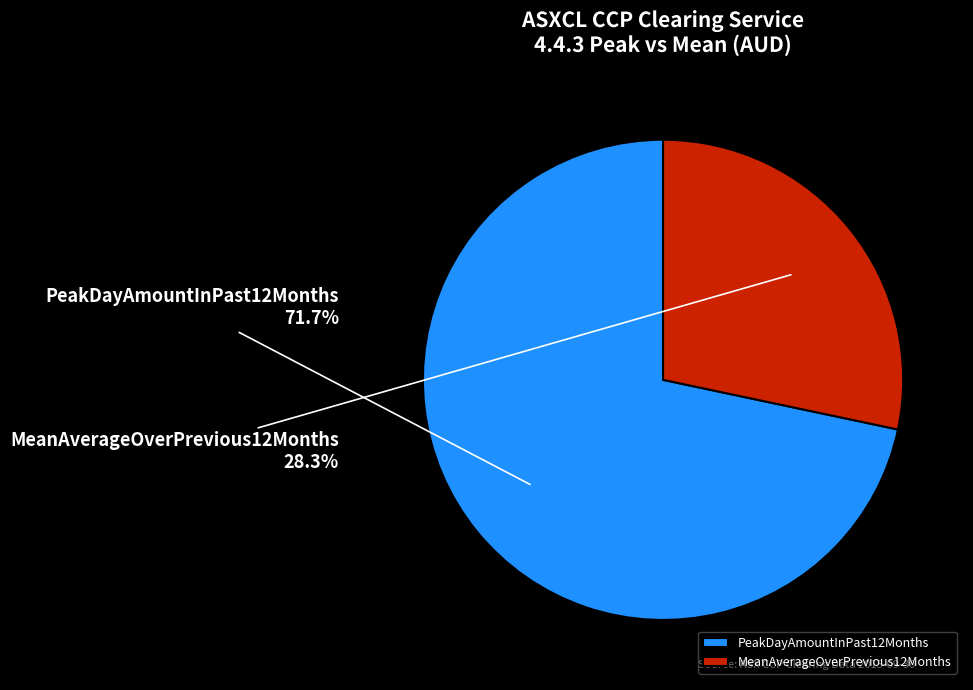

Does PeakDayAmountInPast12Months represent more than half of the total?

Yes